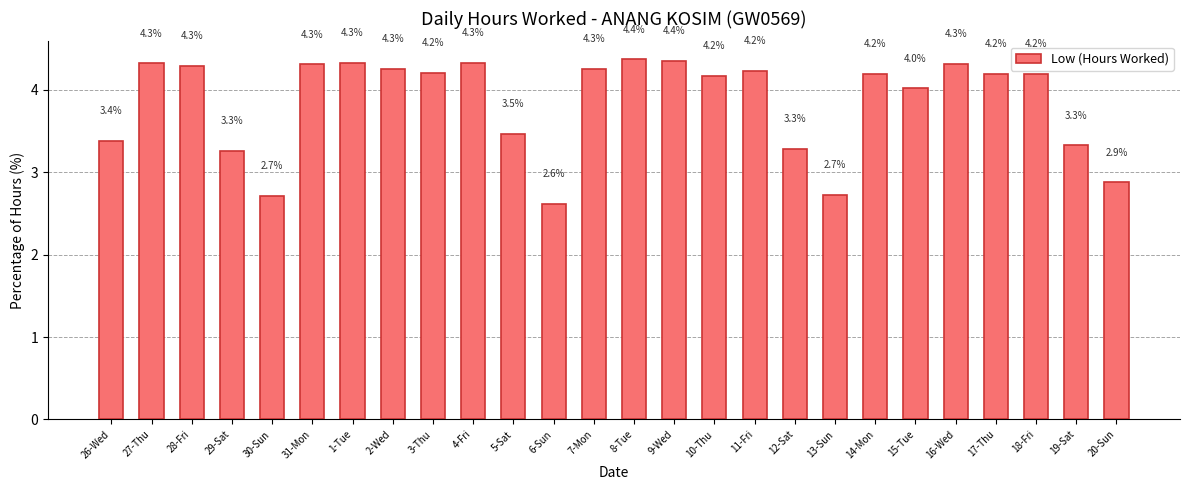

Which category has the lowest value across all series?

6-Sun